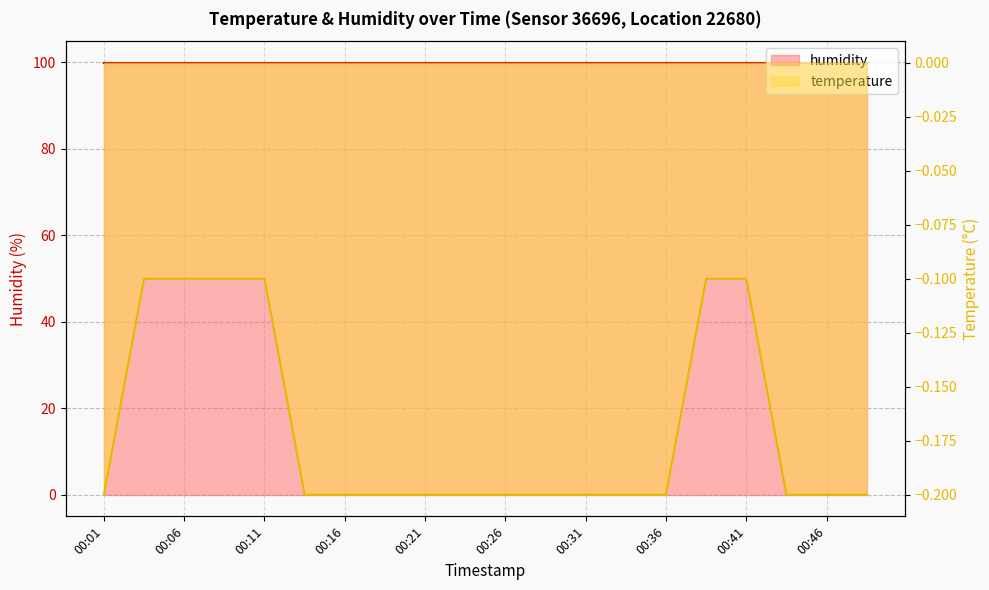

Between 00:18 and 00:46, which is larger?

00:18